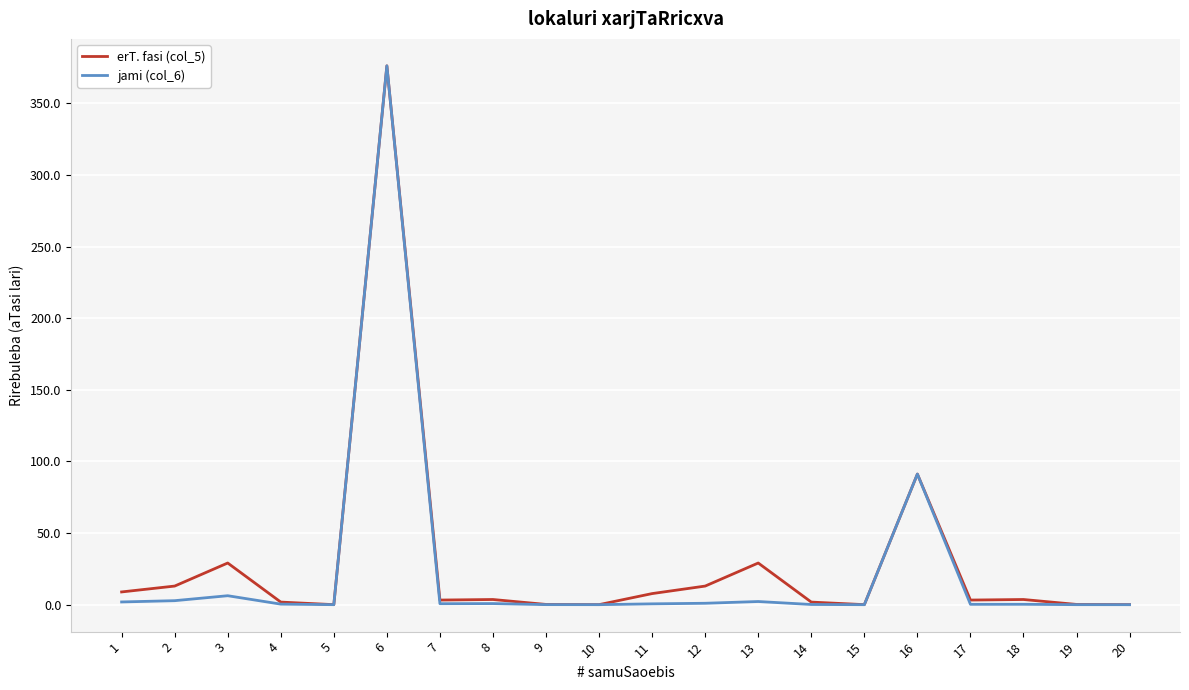

At which category is the sum across all series the highest?

6